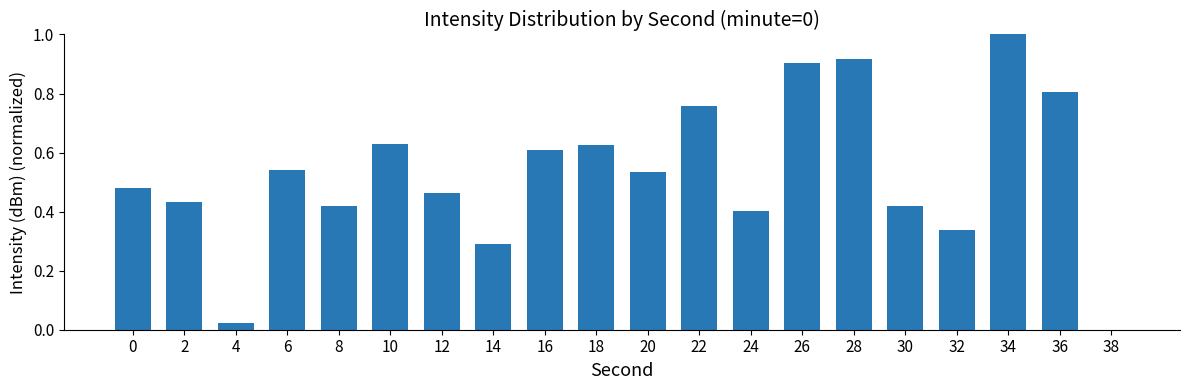

Between 12 and 28, which is larger?

28